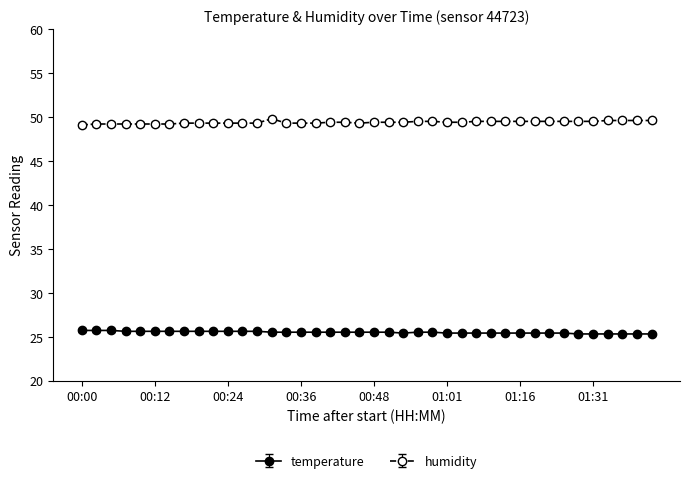

True or false: humidity and temperature intersect in this chart.

False